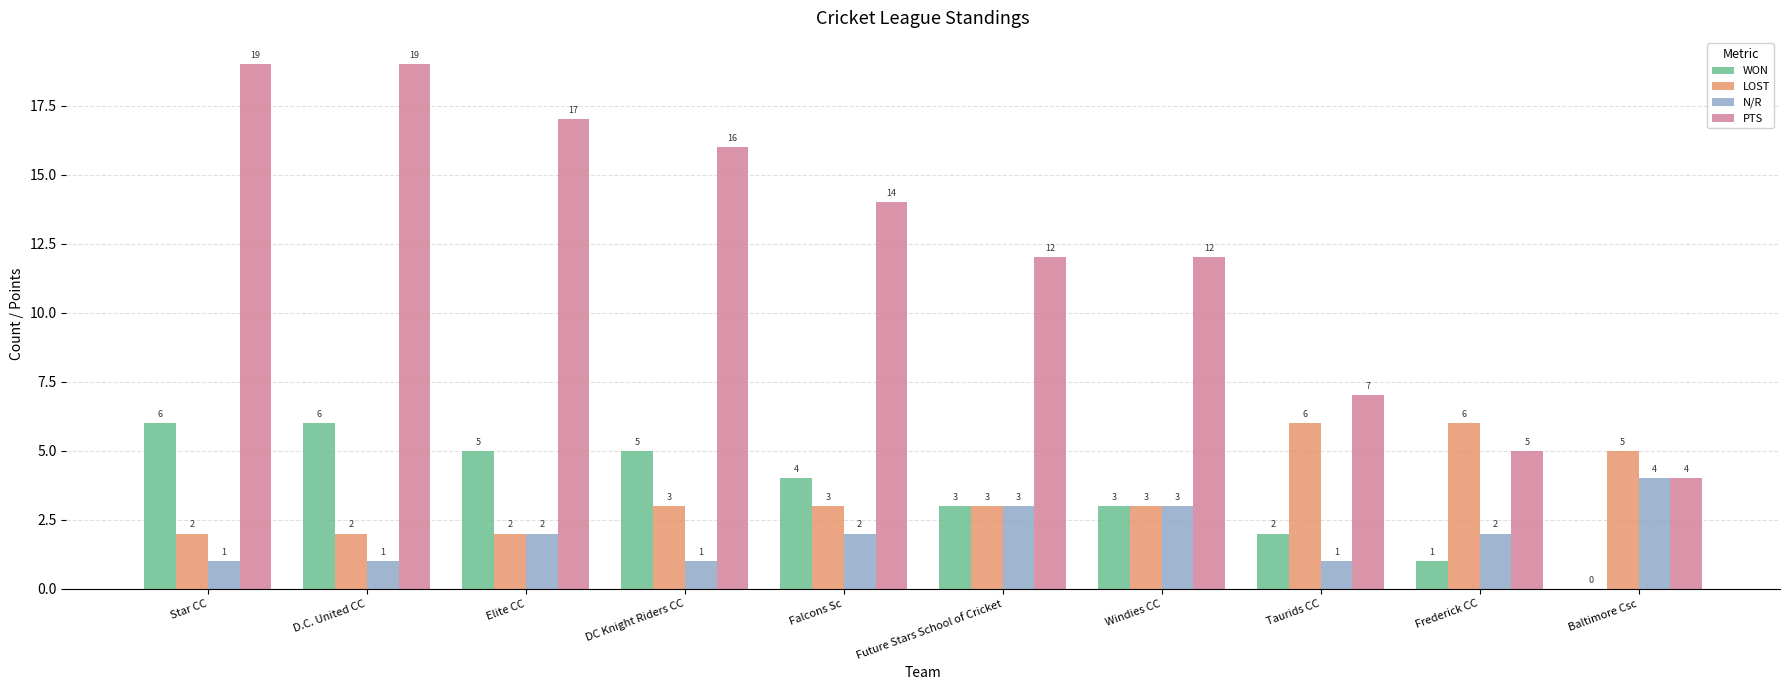

Between Elite CC and Windies CC, which series saw the biggest shift?

PTS